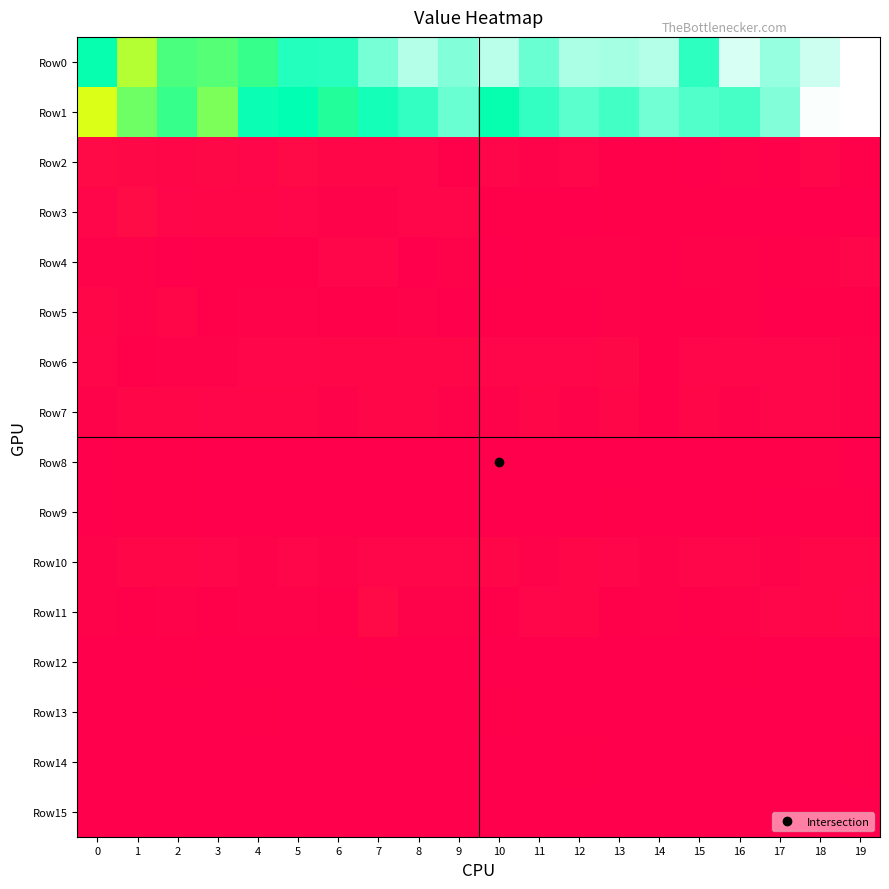

What is the maximum value shown in the chart?

773